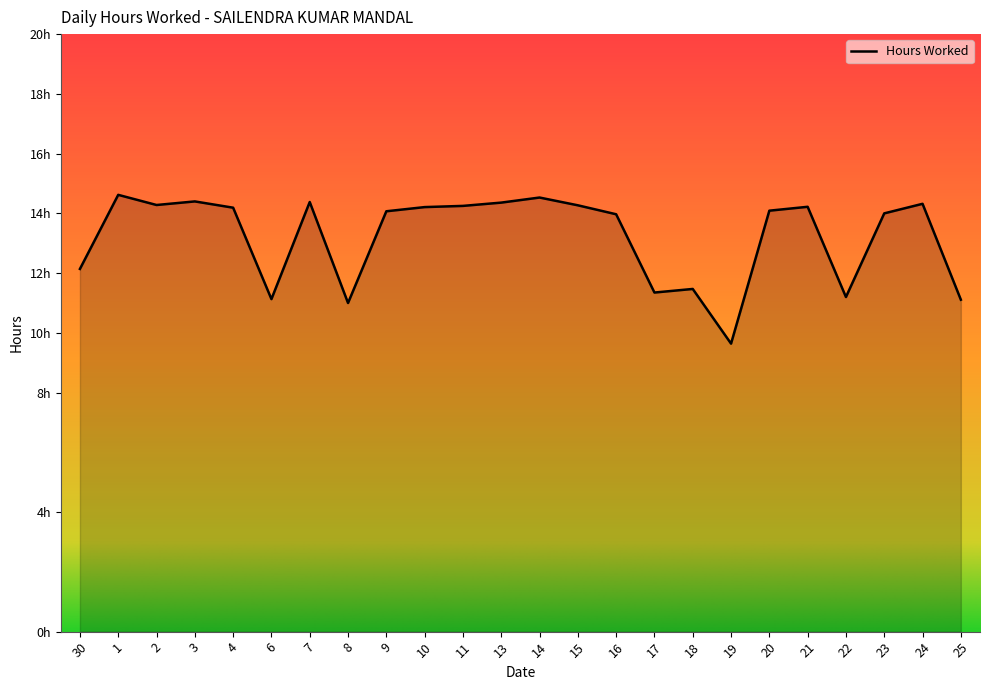

Reading left to right, what are all the values shown in this chart?

30=12.1	1=14.6	2=14.3	3=14.4	4=14.2	6=11.1	7=14.4	8=11.0	9=14.1	10=14.2	11=14.2	13=14.4	14=14.5	15=14.3	16=14.0	17=11.3	18=11.5	19=9.6	20=14.1	21=14.2	22=11.2	23=14.0	24=14.3	25=11.1